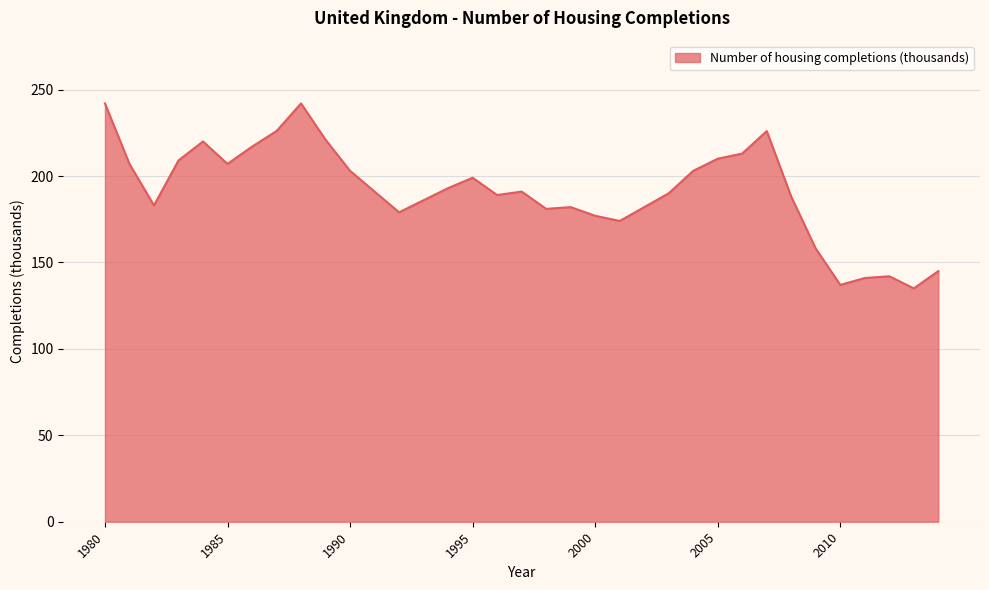

What is the greatest value displayed?

242